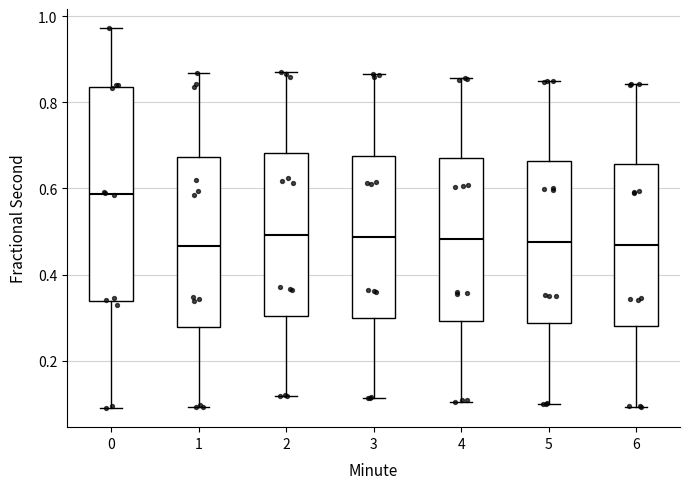

Reading left to right, read every box against the y-axis: the position of its median line, the range the box covers, and the ends of its whiskers. The values are not printed on the chart, so give them approximately, as read against the axis.

0: median 0.58, box 0.34 to 0.84, whiskers 0.08 to 0.98
1: median 0.46, box 0.28 to 0.68, whiskers 0.10 to 0.86
2: median 0.50, box 0.30 to 0.68, whiskers 0.12 to 0.88
3: median 0.48, box 0.30 to 0.68, whiskers 0.12 to 0.86
4: median 0.48, box 0.30 to 0.66, whiskers 0.10 to 0.86
5: median 0.48, box 0.28 to 0.66, whiskers 0.10 to 0.86
6: median 0.46, box 0.28 to 0.66, whiskers 0.10 to 0.84